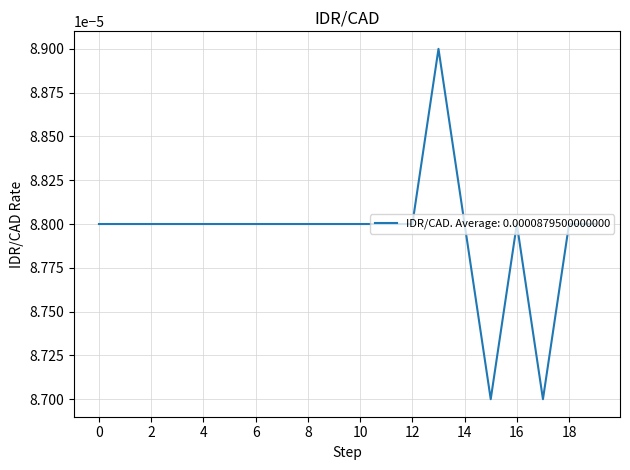

Count the values in the range 0 to 1.

20